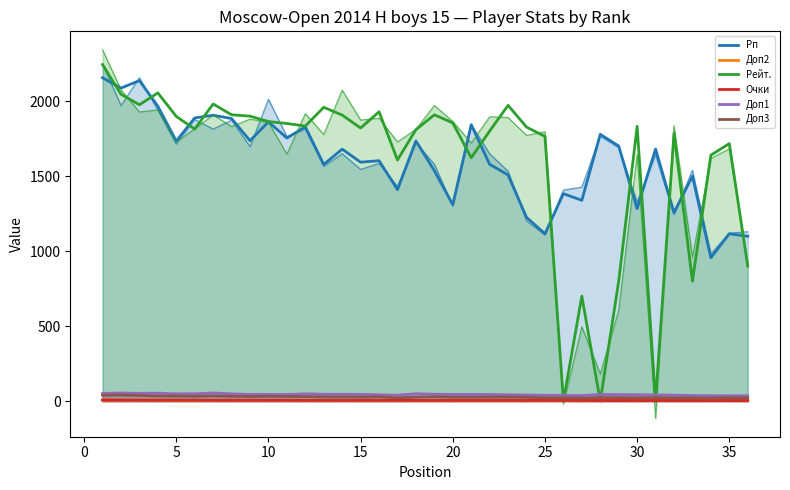

What is the sum of the Доп1 values at 21 and 12?

90.5